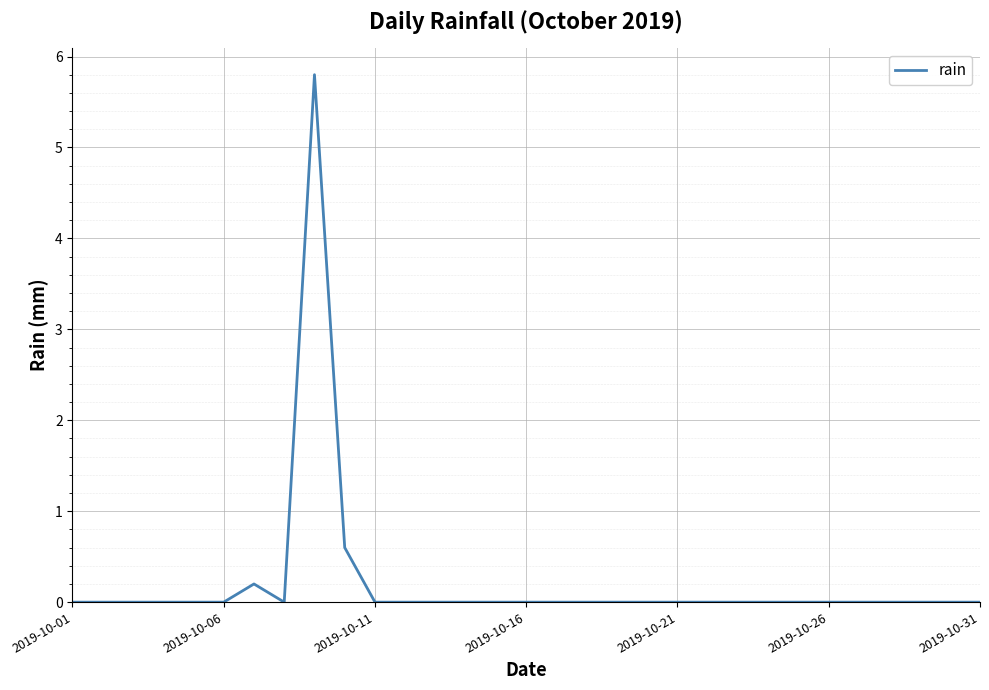

What is the maximum value shown in the chart?

5.8